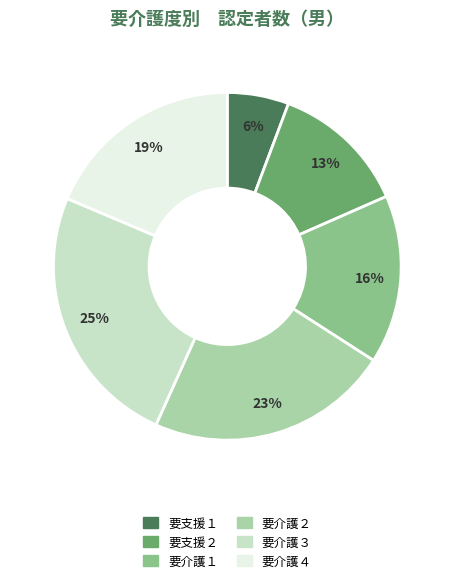

To the nearest percent, what is the average slice percentage?

17%